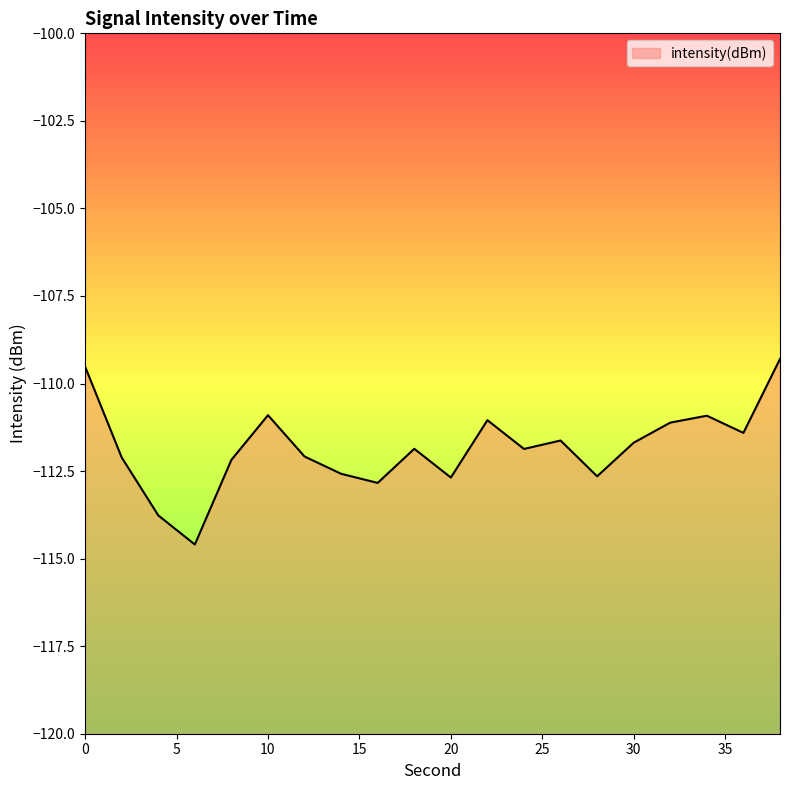

List the labels in order of value, smallest first.

6, 4, 16, 20, 28, 14, 8, 2, 12, 24, 18, 30, 26, 36, 32, 22, 34, 10, 0, 38